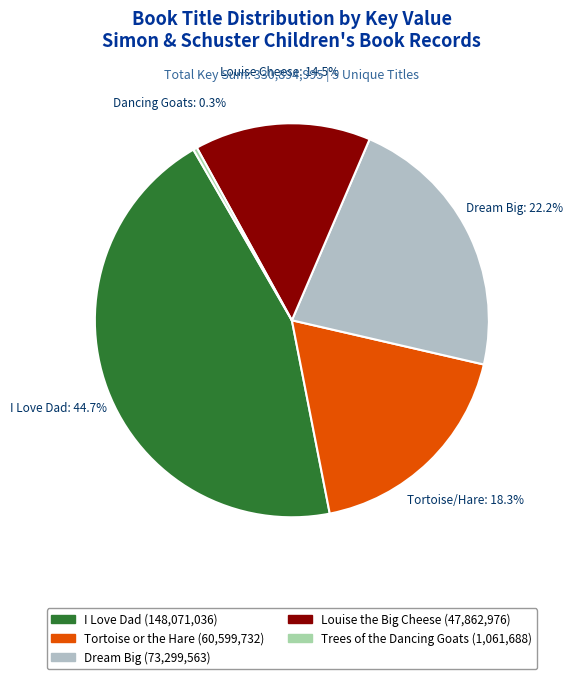

Rank the categories by value from highest to lowest.

I Love Dad, Dream Big, Tortoise or the Hare, Louise the Big Cheese, Trees of the Dancing Goats